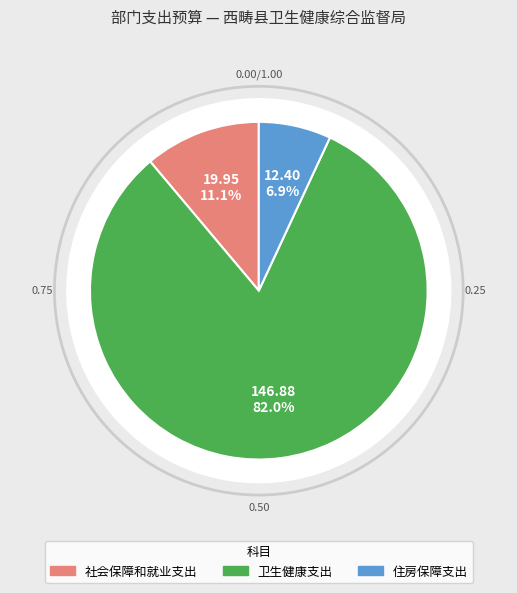

Which slice is the smallest?

住房保障支出